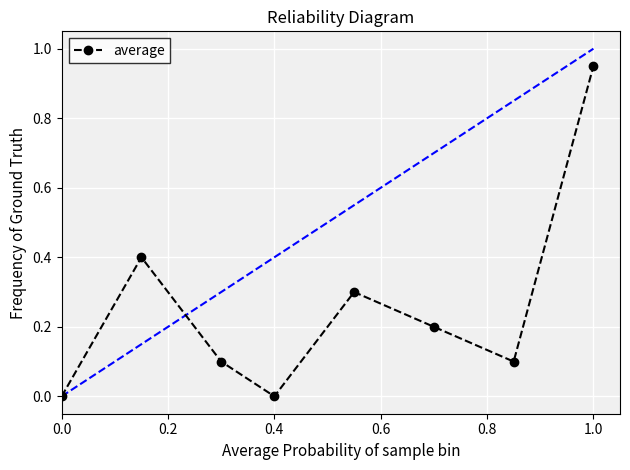

What is the difference between the second highest and second lowest values?

0.4